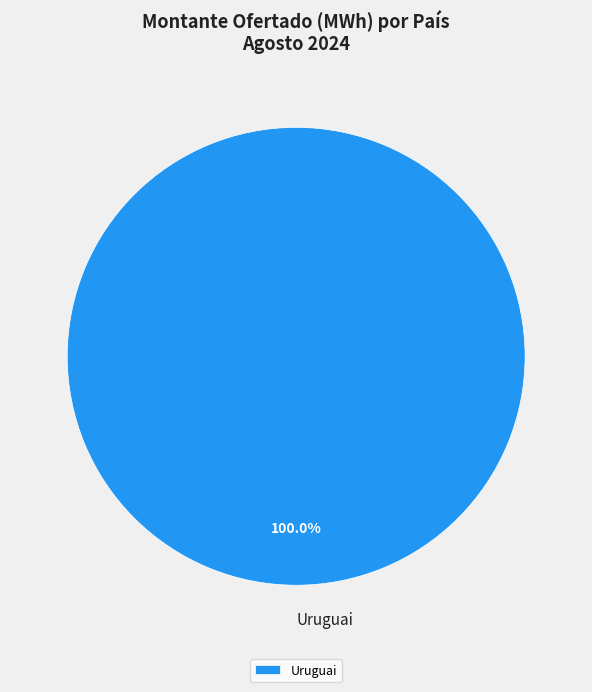

Rank the categories by value from lowest to highest.

Uruguai